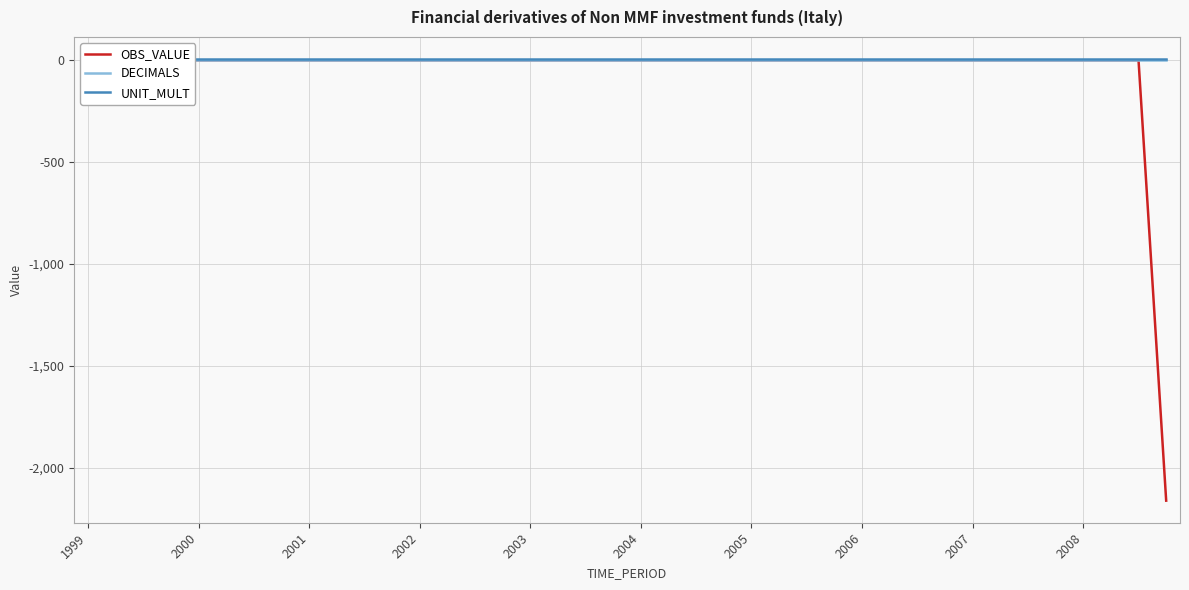

True or false: DECIMALS and OBS_VALUE intersect in this chart.

False